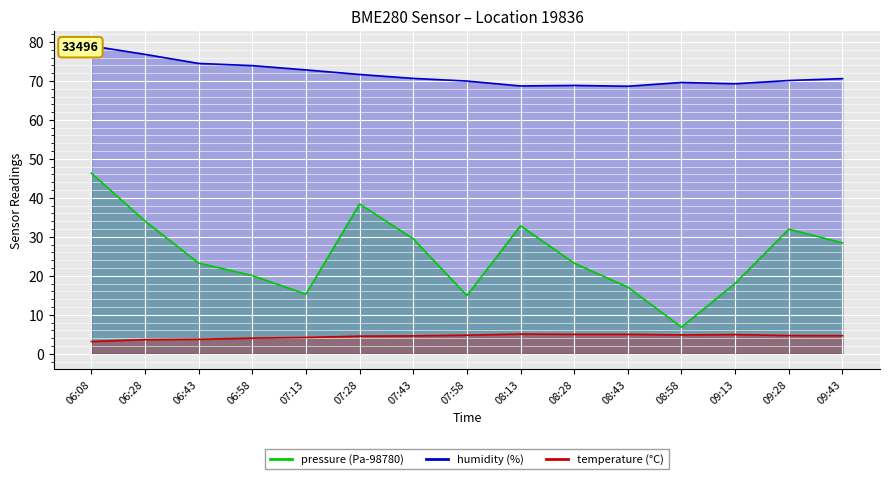

At which label is pressure closest to 26?

09:43